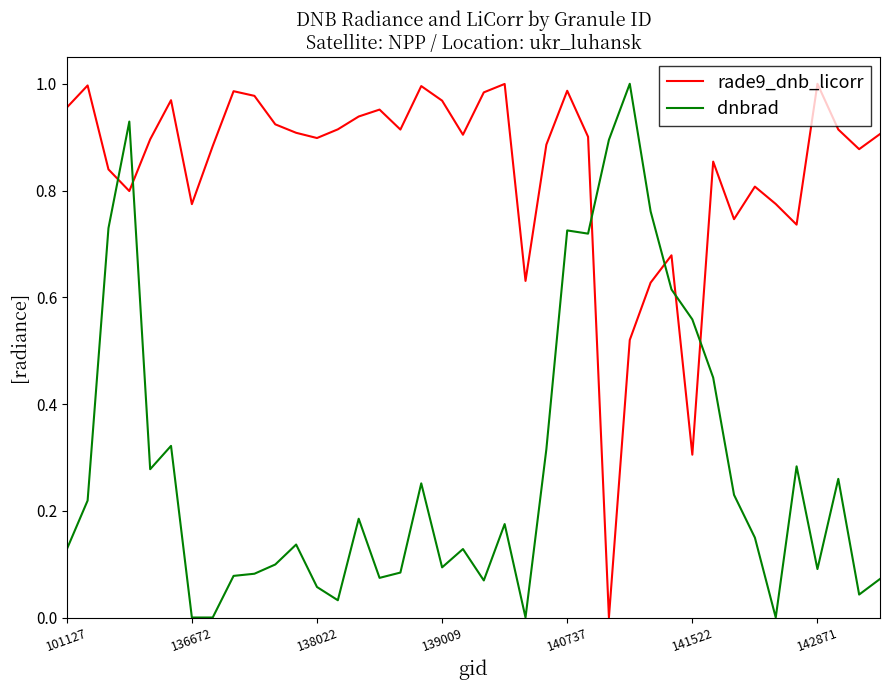

After their last crossing, which series has the higher values: dnbrad or rade9_dnb_licorr?

rade9_dnb_licorr